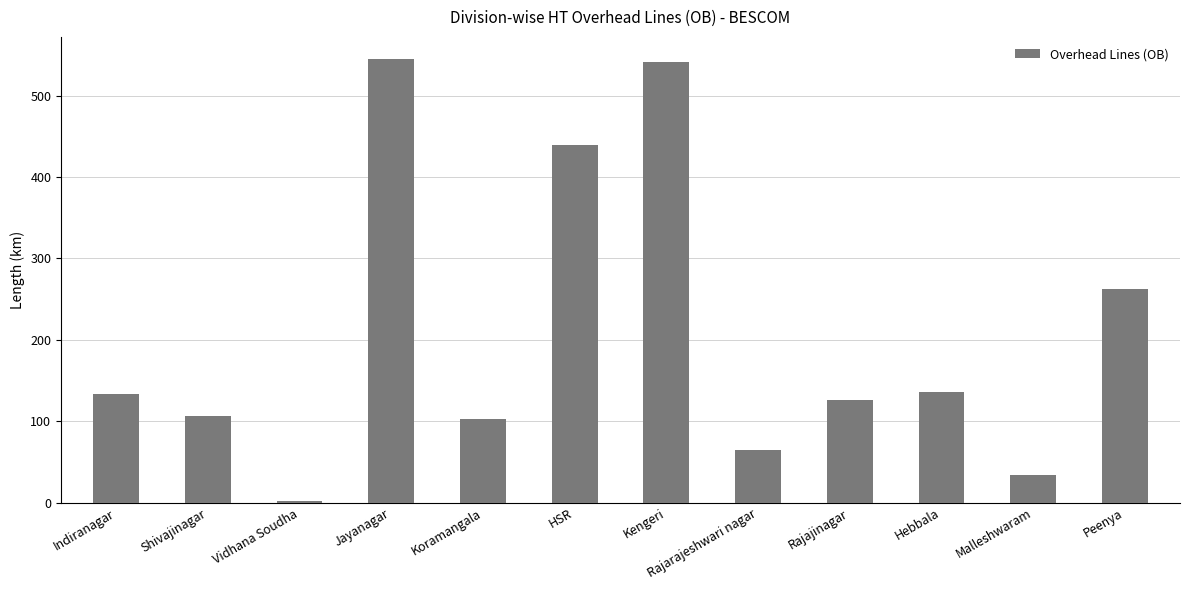

How many values exceed 134?

6